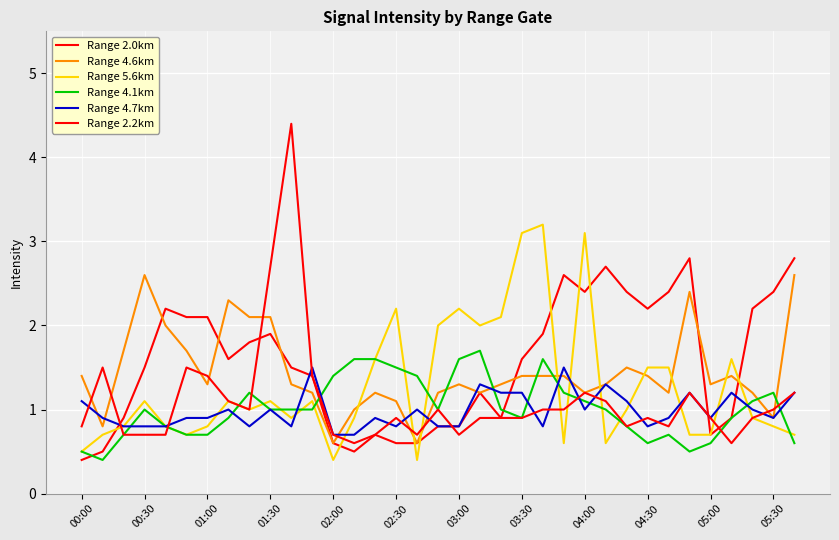

In Range 5.6km, how many points are lower than both neighbors (excluding endpoints)?

8